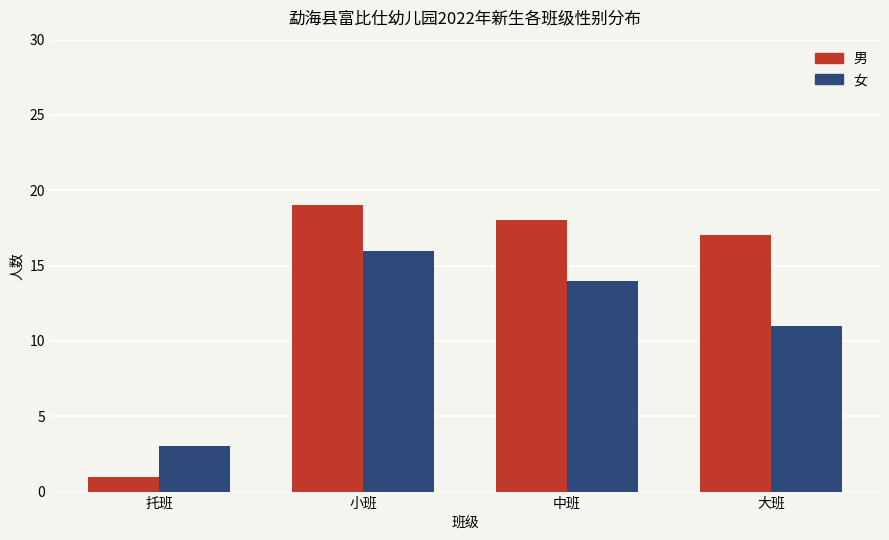

What is the minimum value for 男?

1